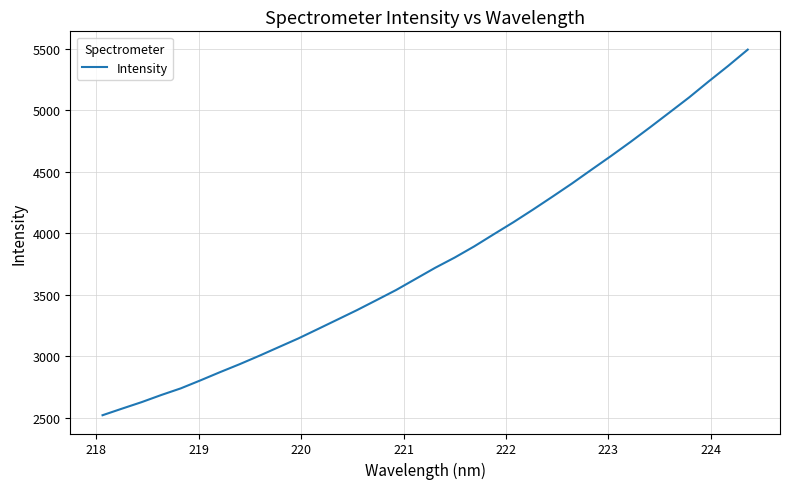

What is the difference between the second highest and minimum values?

2838.3